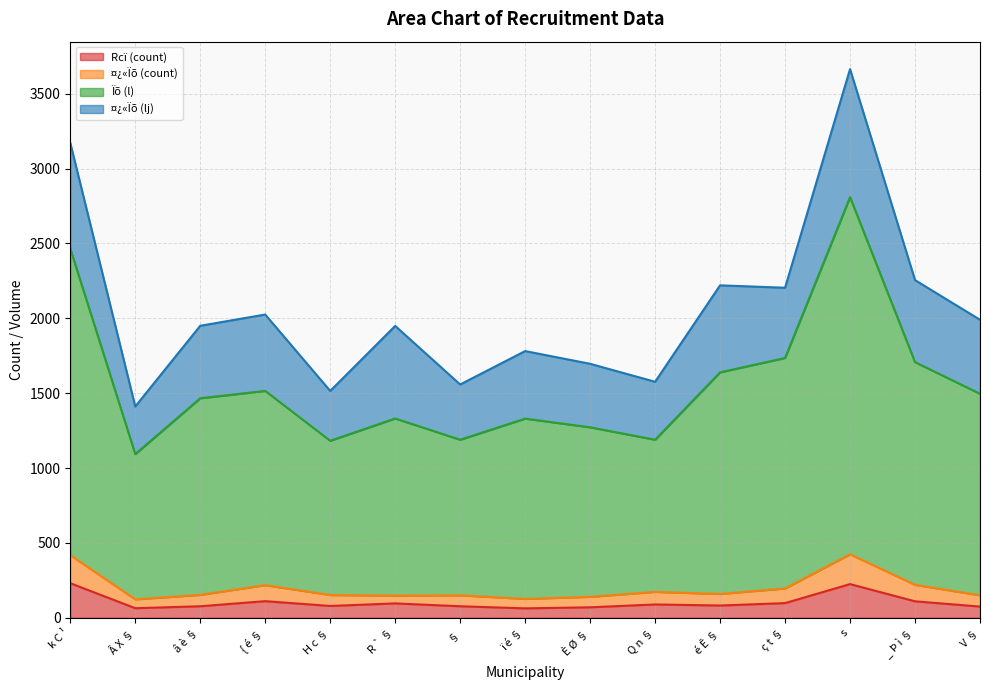

Is it true that Ïõ (l) equals 1639 at é Ê §?

True